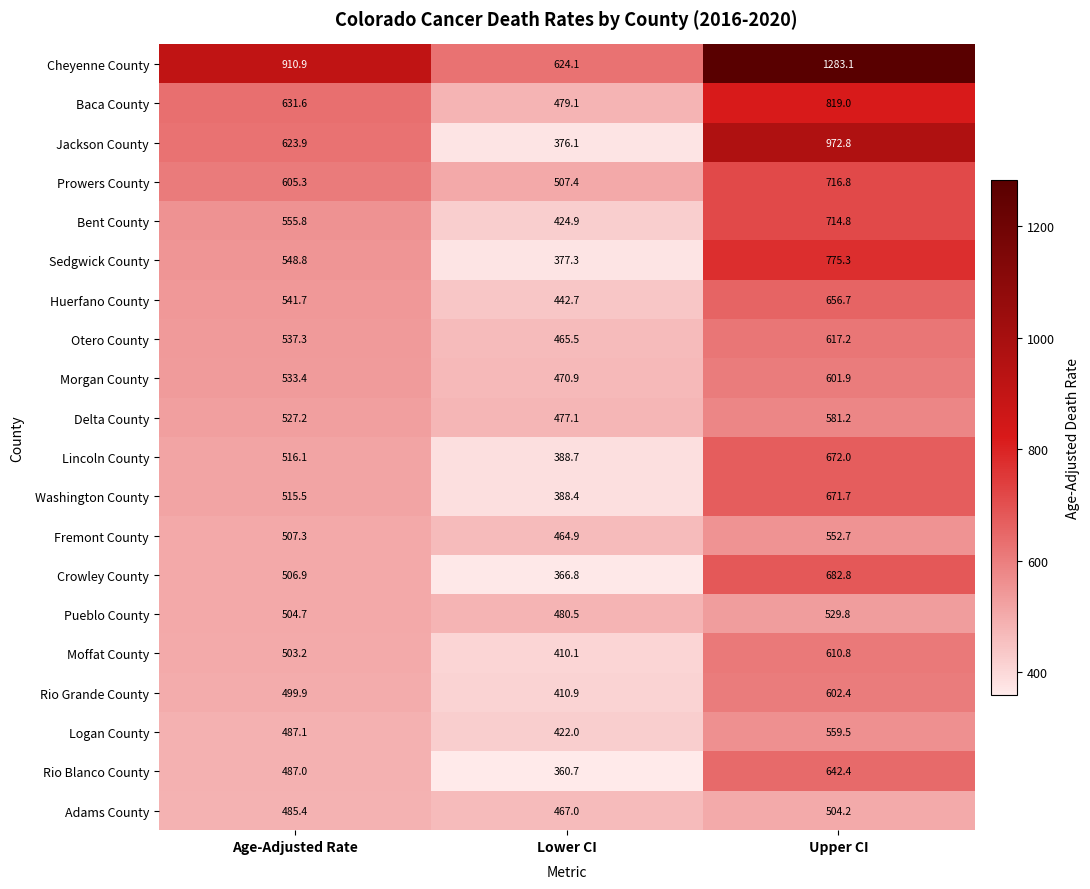

Rank the series by their maximum value, from lowest to highest.

Adams County, Pueblo County, Fremont County, Logan County, Delta County, Morgan County, Rio Grande County, Moffat County, Otero County, Rio Blanco County, Huerfano County, Washington County, Lincoln County, Crowley County, Bent County, Prowers County, Sedgwick County, Baca County, Jackson County, Cheyenne County